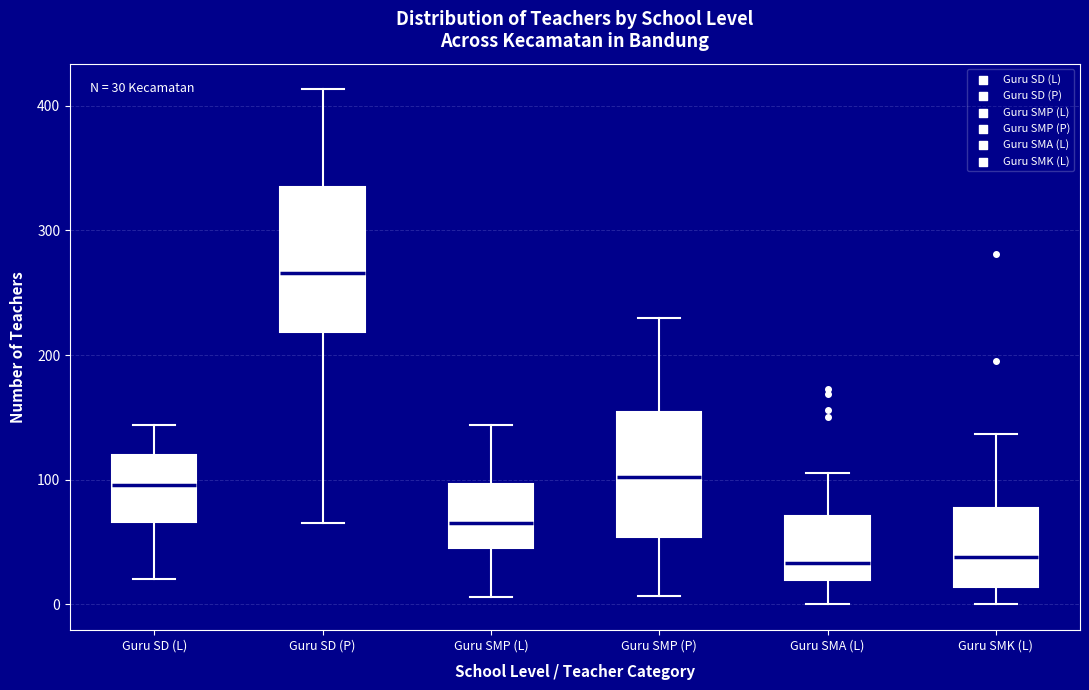

Which box is the tallest, from its lower edge to its upper edge?

Guru SD (P)